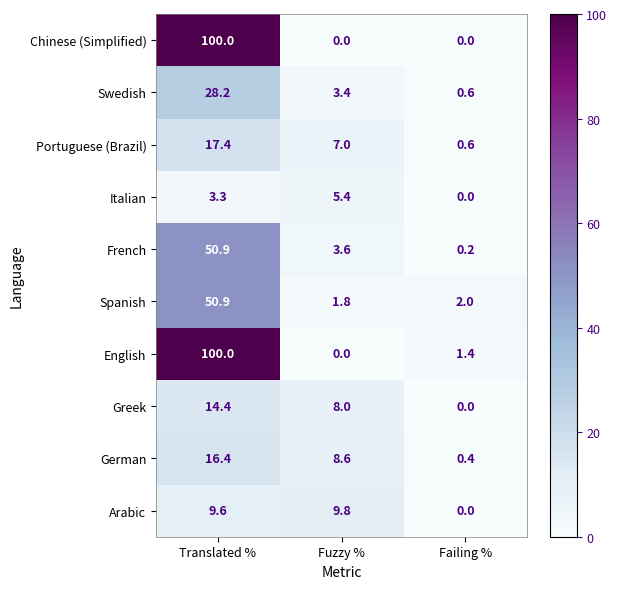

What value does the German series have at Fuzzy %?

8.6